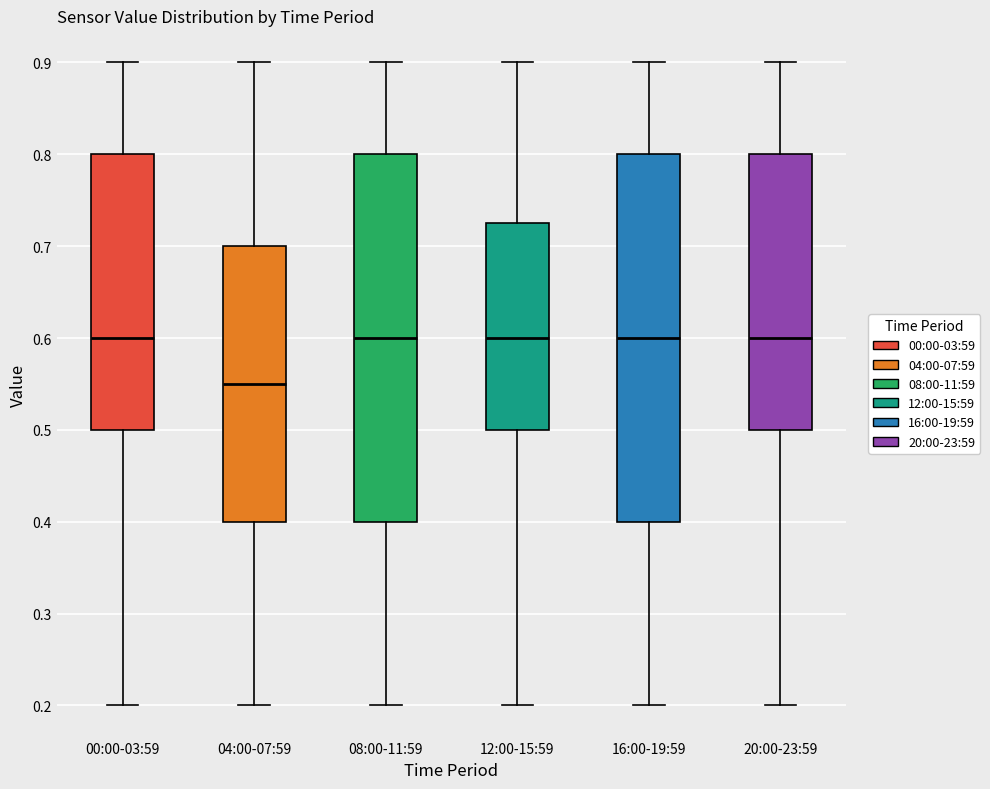

Reading left to right, transcribe this box plot: for each box, give where its median line is, the range the box spans, and where its two whiskers end, as read against the y-axis. The values are not printed on the chart, so give them approximately, as read against the axis.

00:00-03:59: median 0.60, box 0.50 to 0.80, whiskers 0.20 to 0.90
04:00-07:59: median 0.55, box 0.40 to 0.70, whiskers 0.20 to 0.90
08:00-11:59: median 0.60, box 0.40 to 0.80, whiskers 0.20 to 0.90
12:00-15:59: median 0.60, box 0.50 to 0.73, whiskers 0.20 to 0.90
16:00-19:59: median 0.60, box 0.40 to 0.80, whiskers 0.20 to 0.90
20:00-23:59: median 0.60, box 0.50 to 0.80, whiskers 0.20 to 0.90